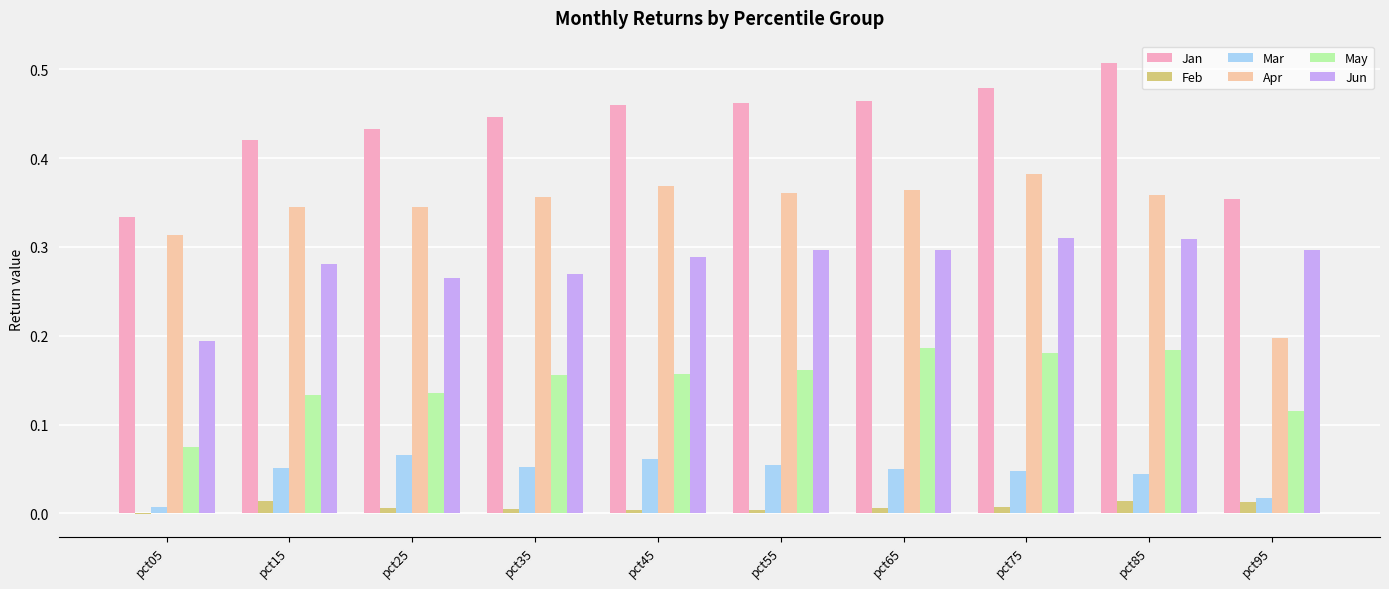

True or false: May has a value of 0.0 at pct05.

False